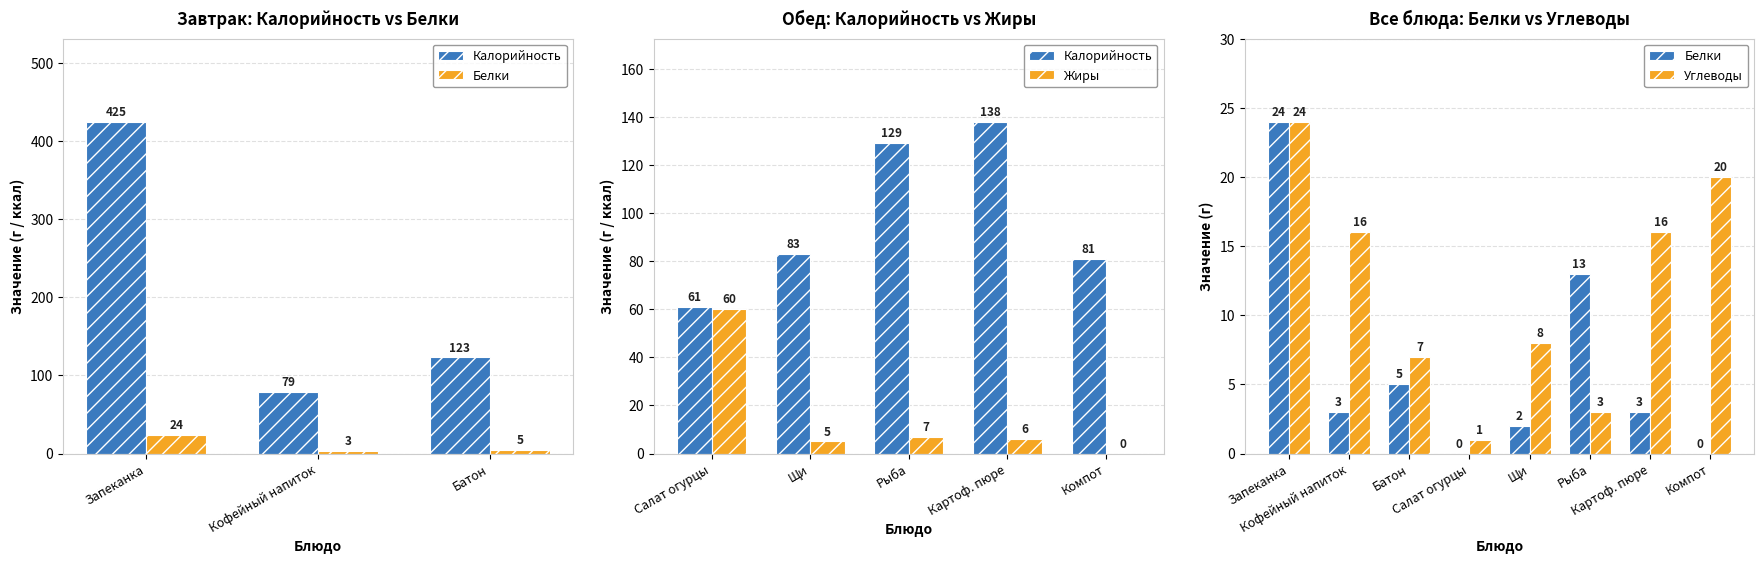

What is the sum of all Углеводы values?

95